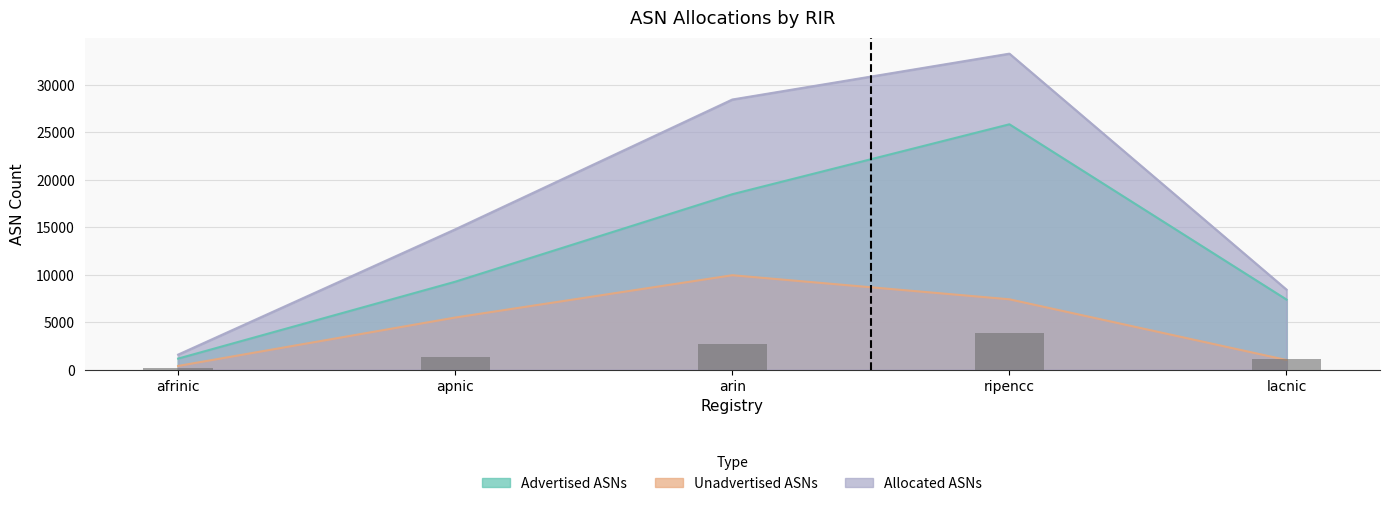

At which category is the sum across all series the highest?

ripencc